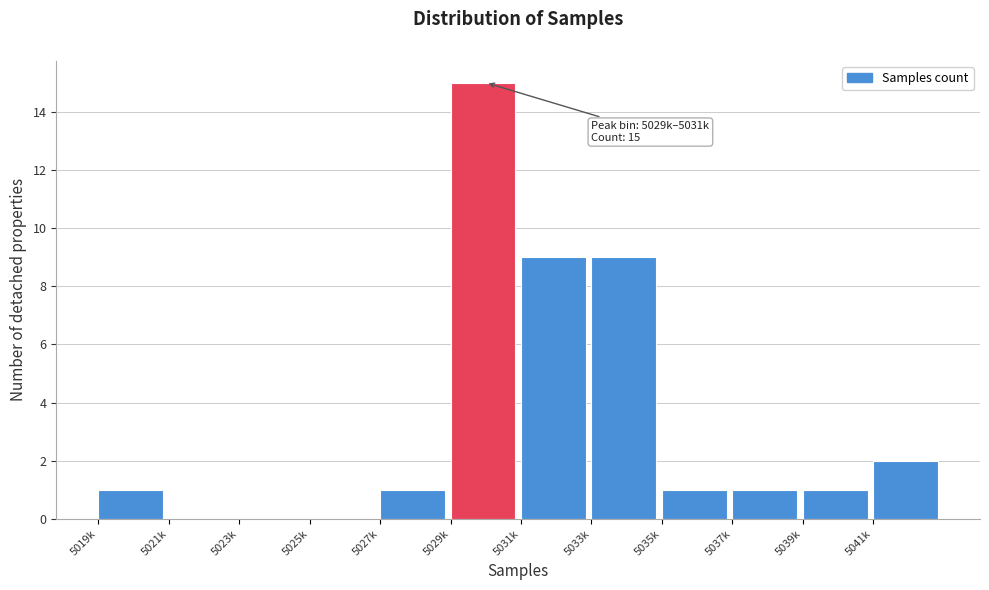

Reading left to right, what are all the values shown in this chart?

5019k=1	5021k=0	5023k=0	5025k=0	5027k=1	5029k=15	5031k=9	5033k=9	5035k=1	5037k=1	5039k=1	5041k=2